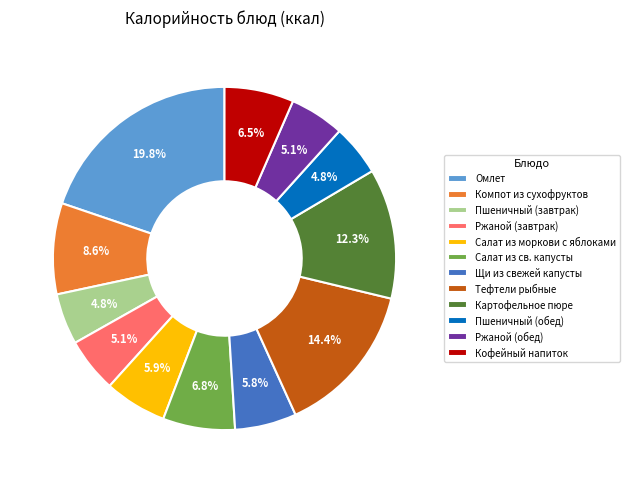

How many segments does this pie chart have?

12